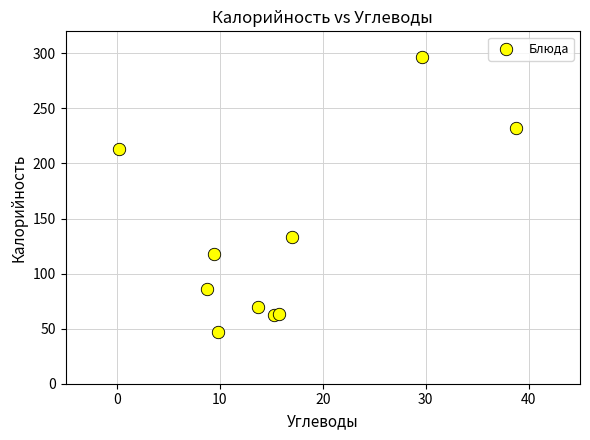

What Y value in the scatter plot is closest to 171?

133.7